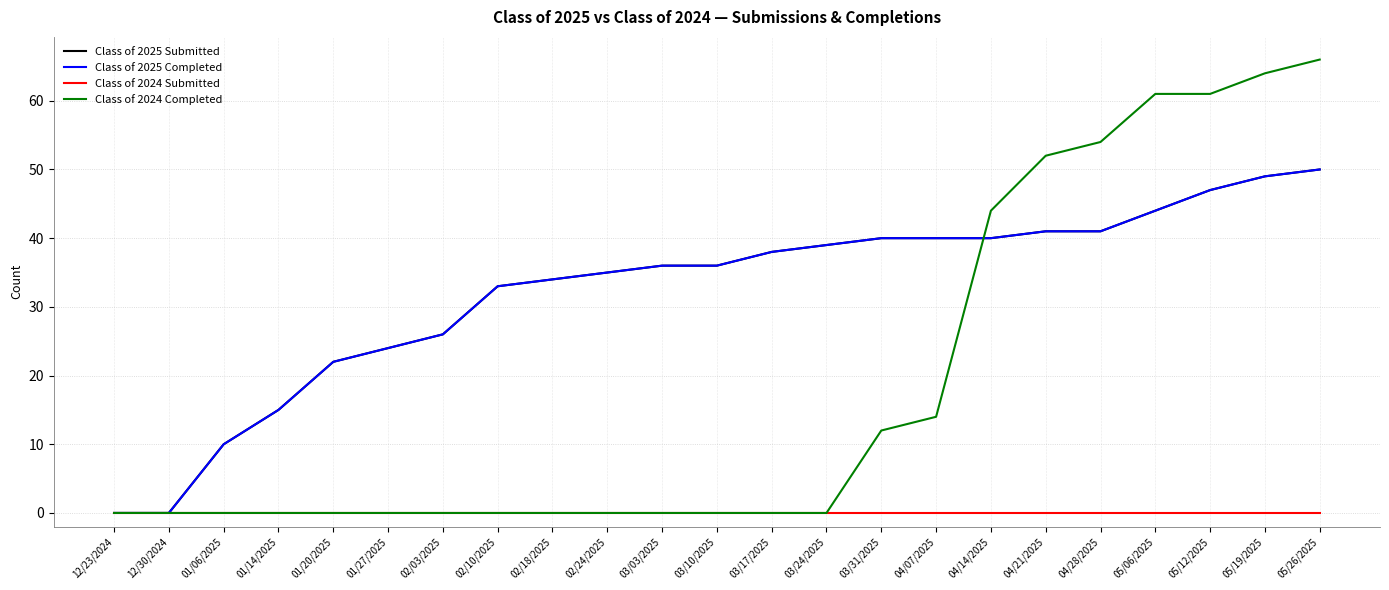

Is this an area chart (filled region under the line)?

No